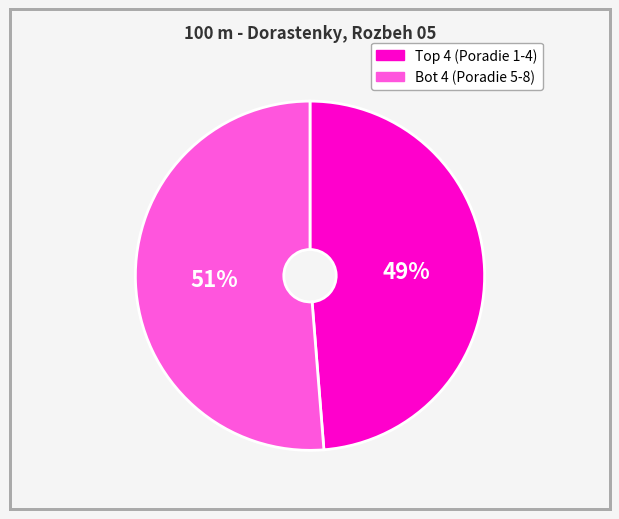

Count the number of slices in the pie.

2